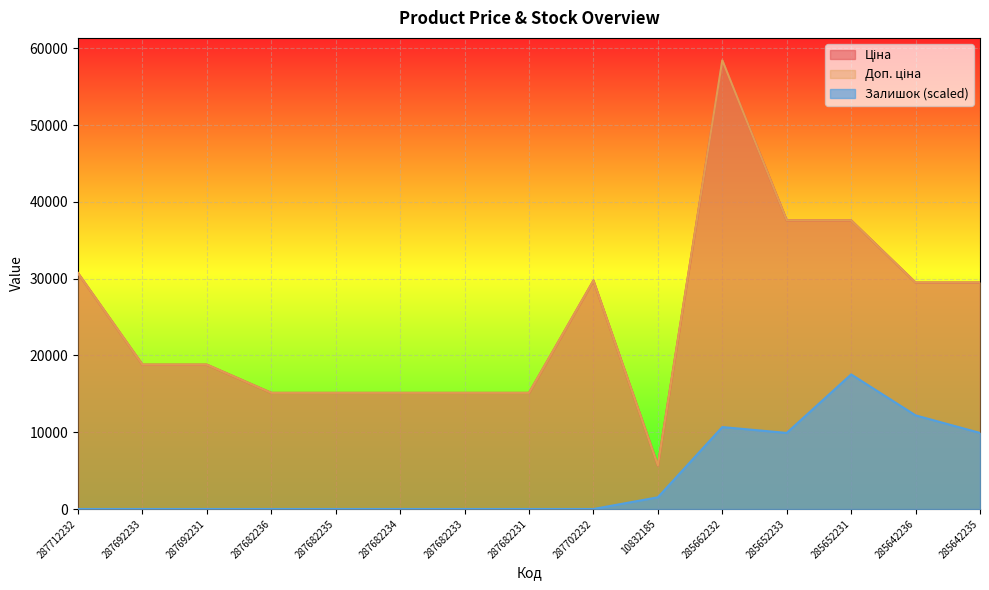

Does the chart display data point markers on the line(s)?

No